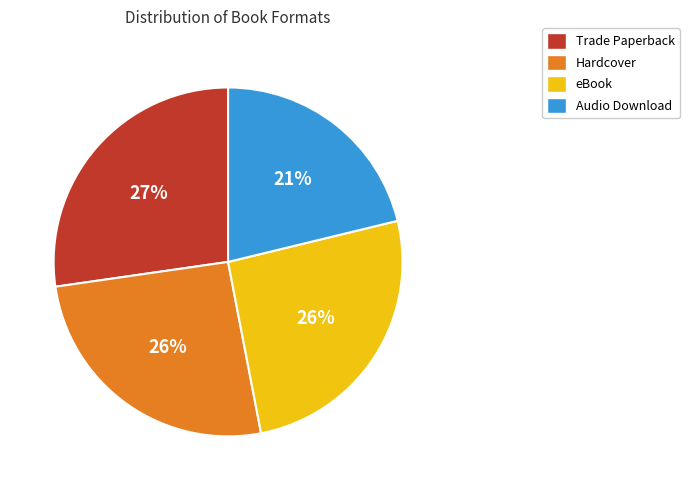

How many slices are in this pie chart?

4